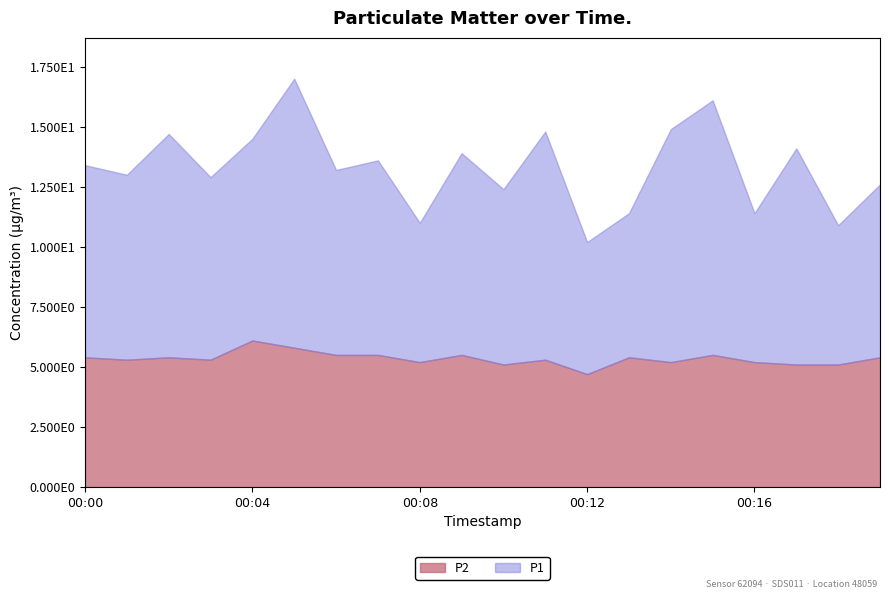

True or false: P1 and P2 cross at least once.

False